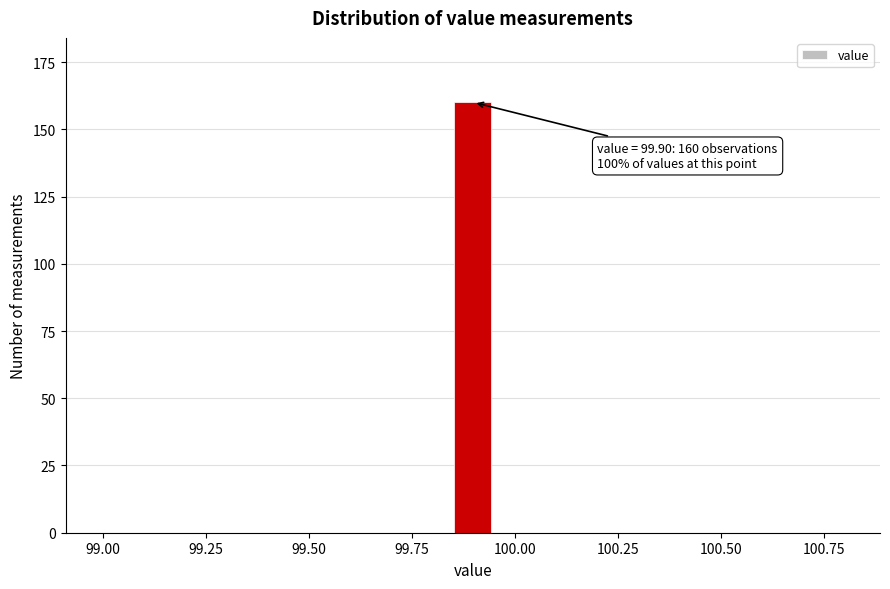

Around what value on the x-axis is the tallest bar? Give the approximate position of its centre, as read against the axis.

99.90